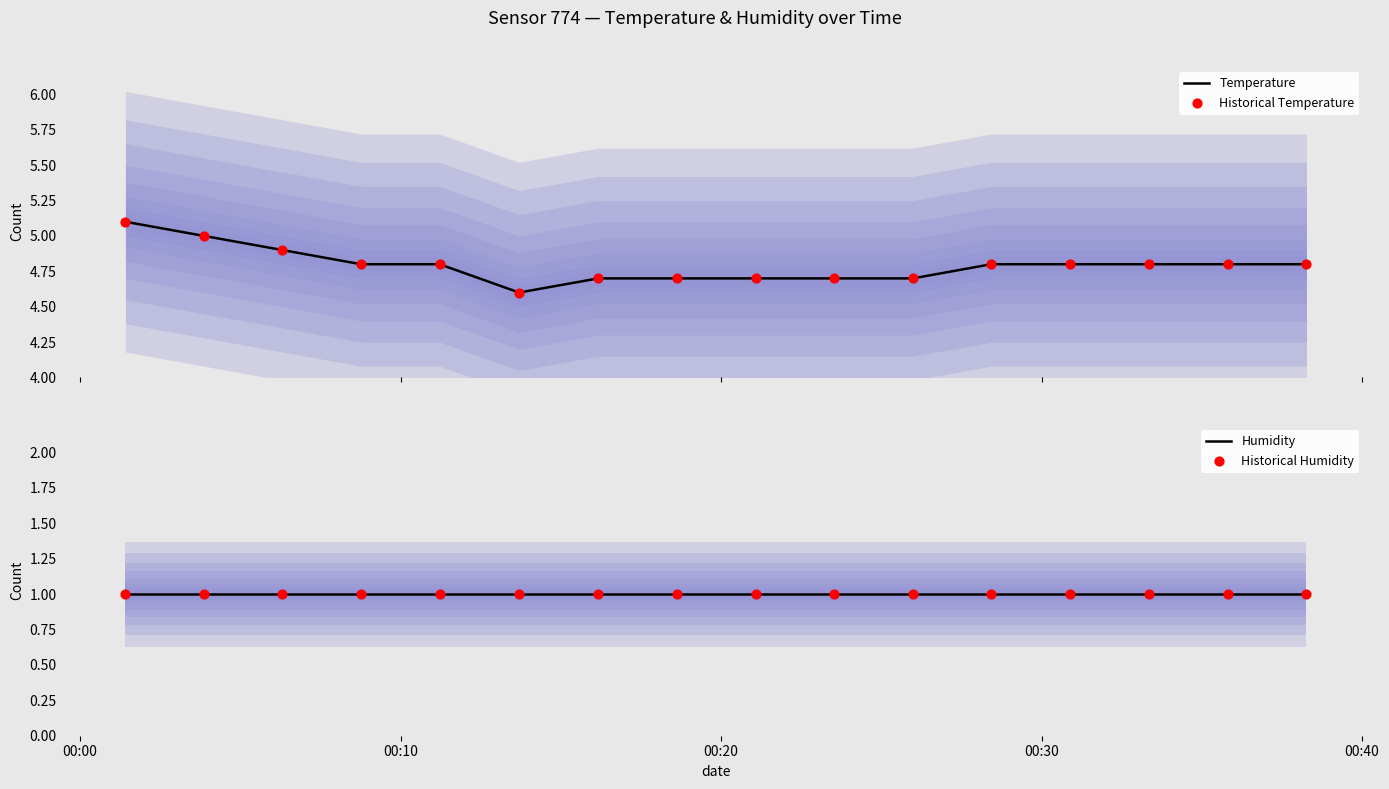

What is the highest value of the Temperature series?

5.1